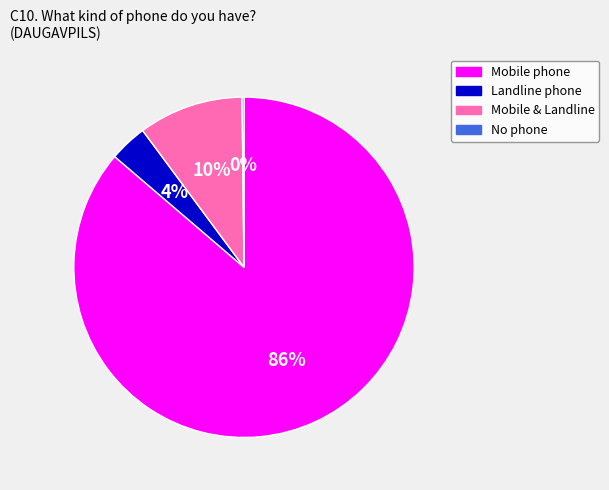

To the nearest percent, what is the average slice percentage?

25%